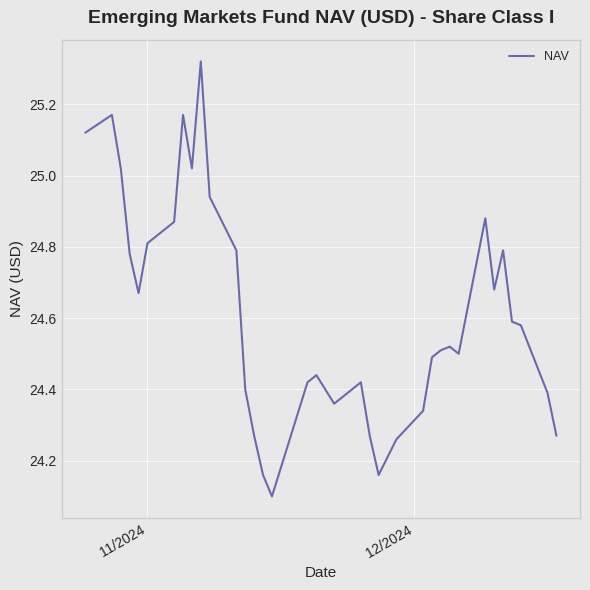

What is the minimum value shown in the chart?

24.1